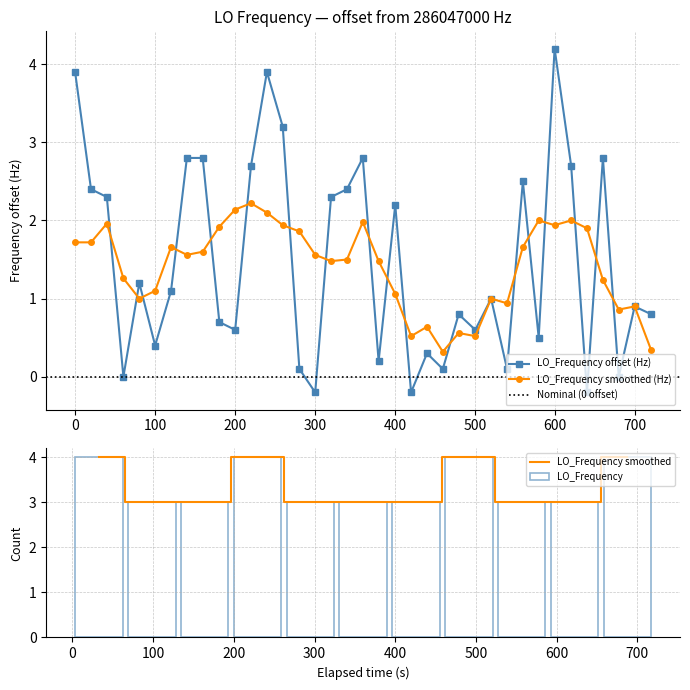

What is the minimum value shown in the chart?

-0.2